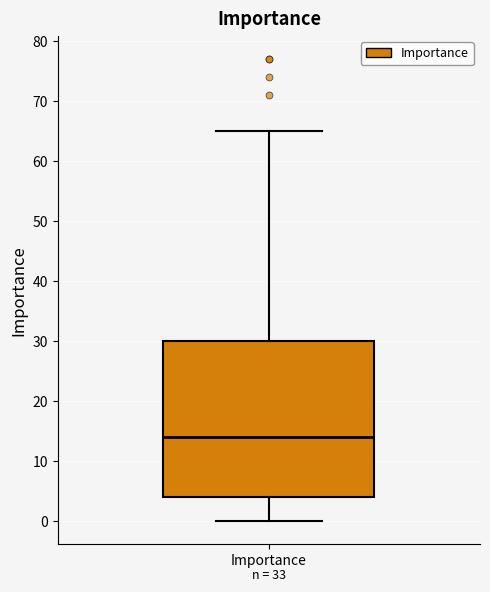

Where does the lower whisker of the box for Importance end on the y-axis? The values are not printed on the chart, so give them approximately, as read against the axis.

0